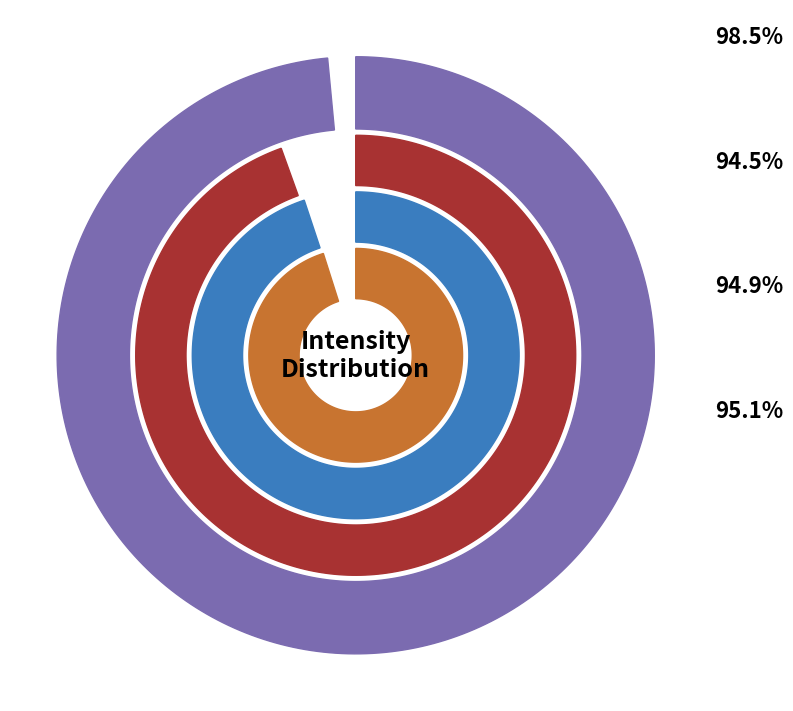

Rank the series at Minute 0 from highest to lowest value.

Minute 0, Minute 1, Minute 2, Minute 3